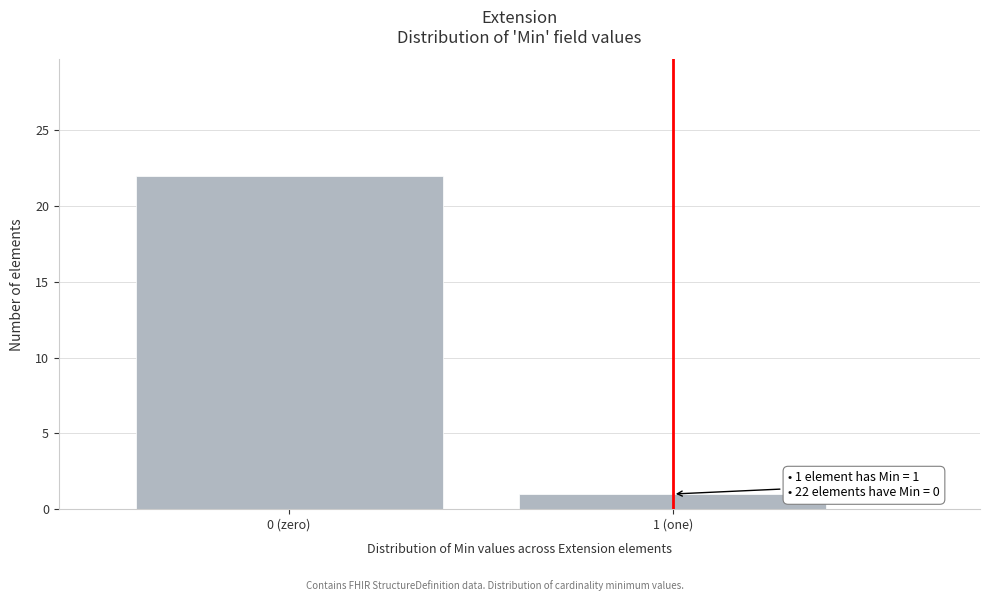

Reading left to right, what are all the values shown in this chart?

22	1